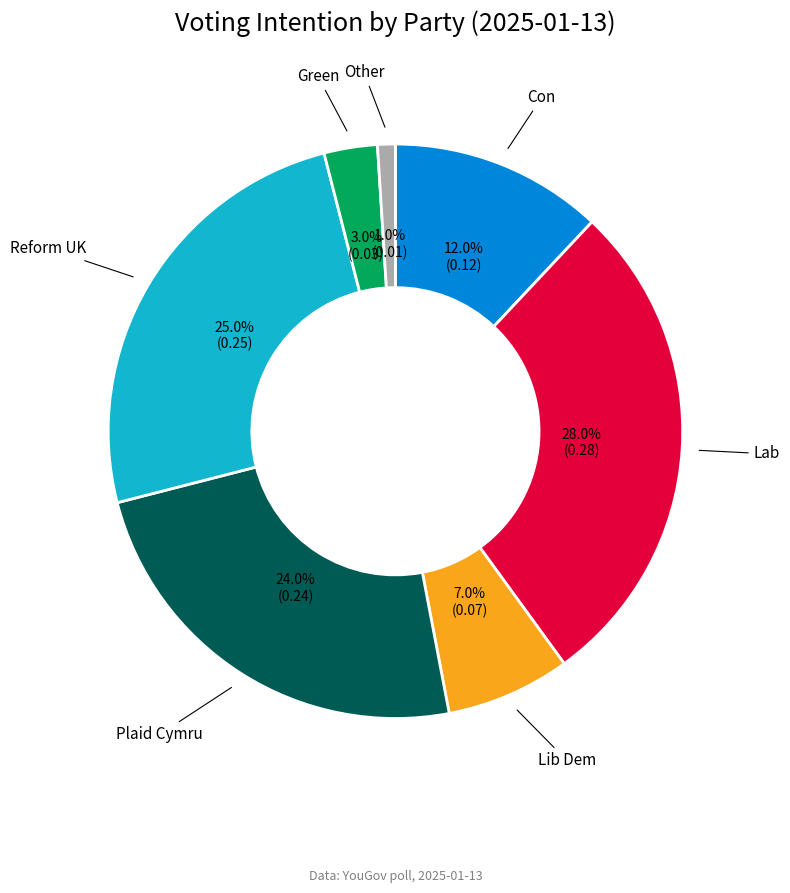

How many segments does this pie chart have?

7